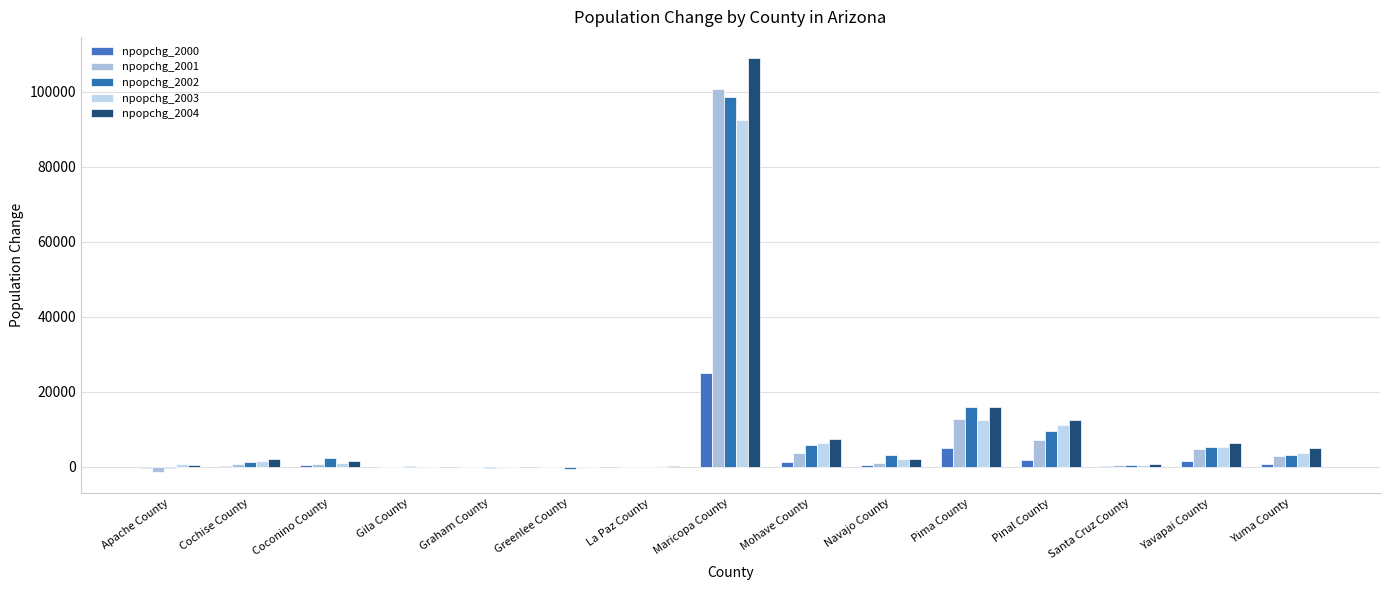

What is the sum of the npopchg_2002 values at Yavapai County and Pinal County?

14939